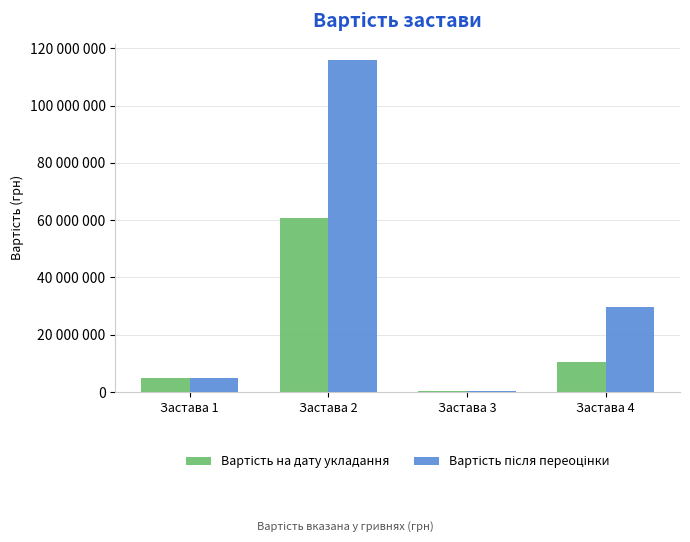

What is the total value across all series at Застава 3?

600002